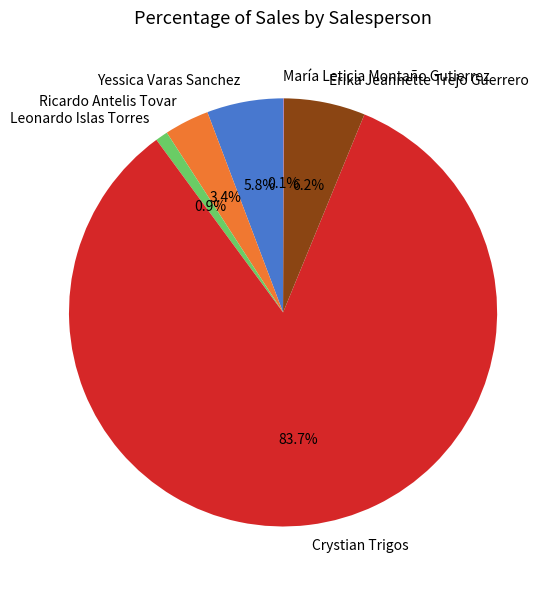

Which has a higher value, Ricardo Antelis Tovar or Crystian Trigos?

Crystian Trigos